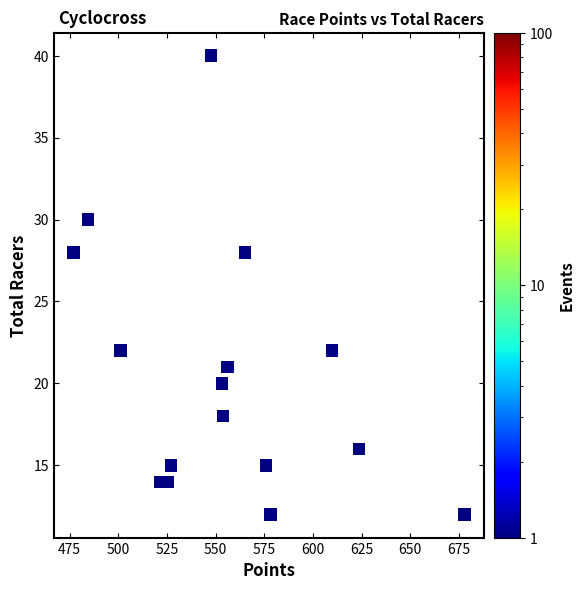

What is the range of Y values (max minus min)?

28